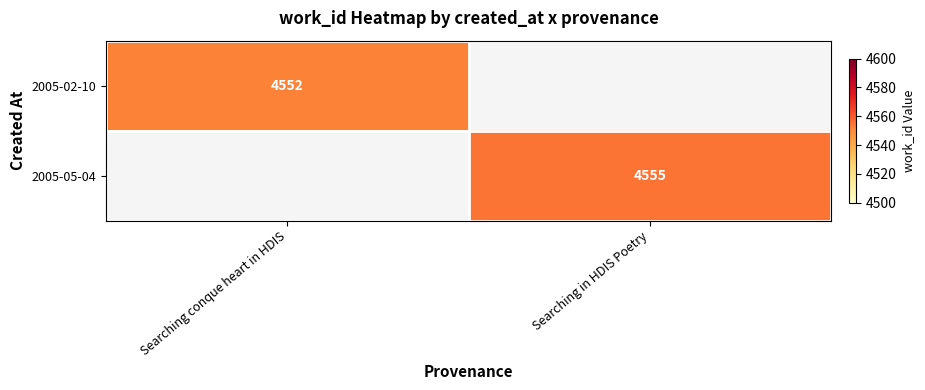

True or false: 2005-02-10 has a value of 4552 at Searching conque heart in HDIS.

True